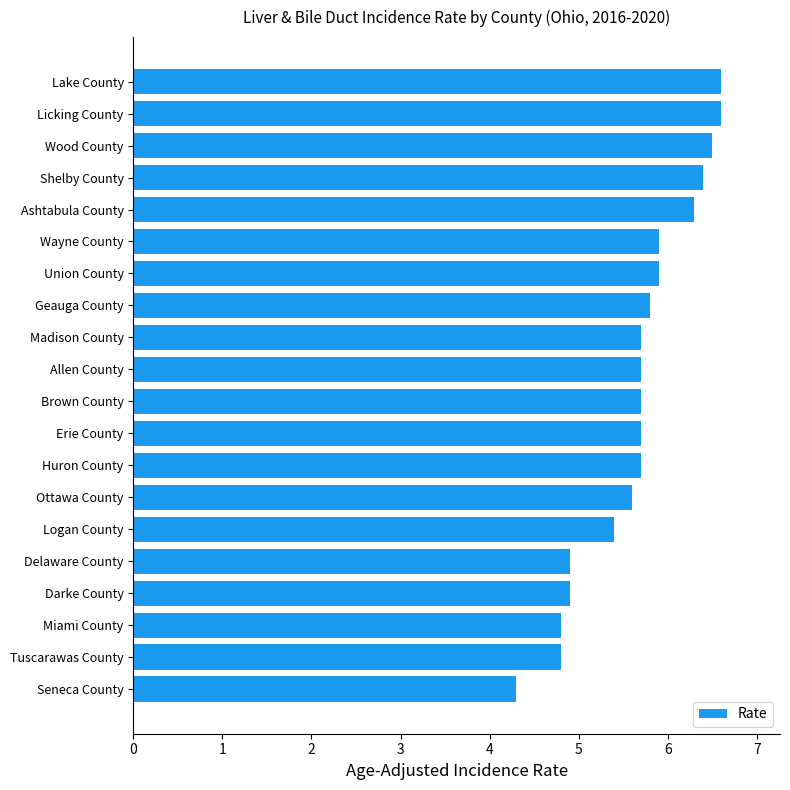

Reading top to bottom, what are all the values shown in this chart?

6.6	6.6	6.5	6.4	6.3	5.9	5.9	5.8	5.7	5.7	5.7	5.7	5.7	5.6	5.4	4.9	4.9	4.8	4.8	4.3